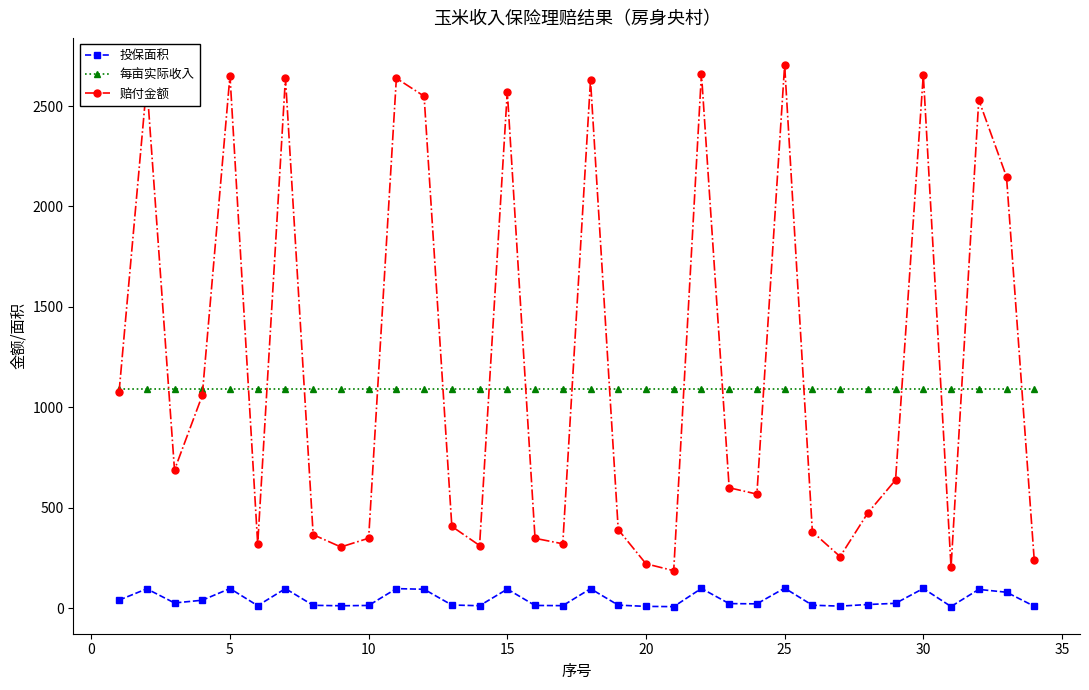

Which series has the largest range (max minus min)?

赔付金额